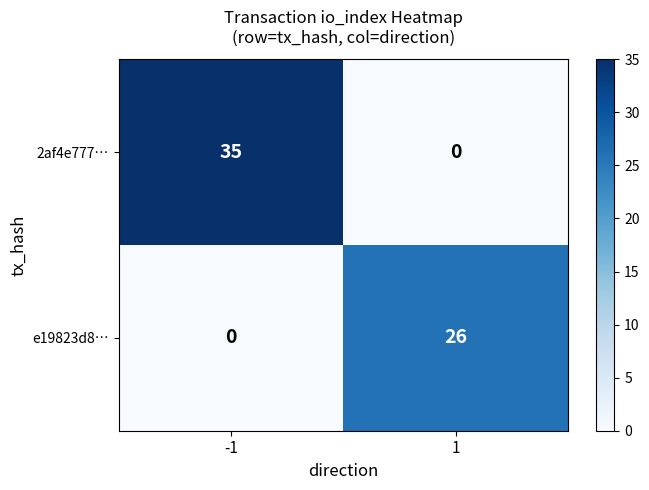

Reading left to right, list all the values displayed in this chart.

2af4e777…: 35	0
e19823d8…: 0	26